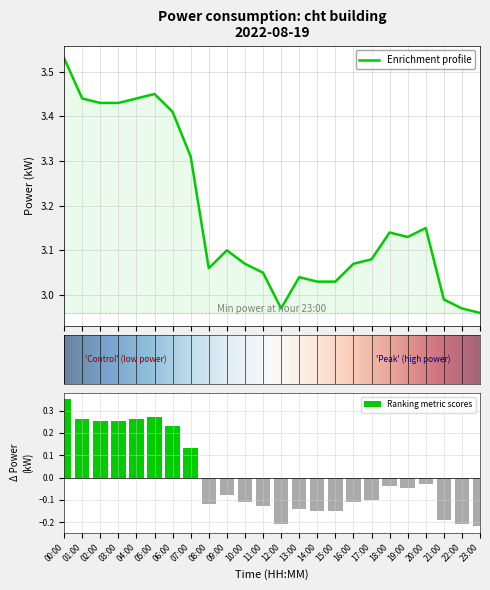

At which category does the chart reach its peak across all series?

00:00